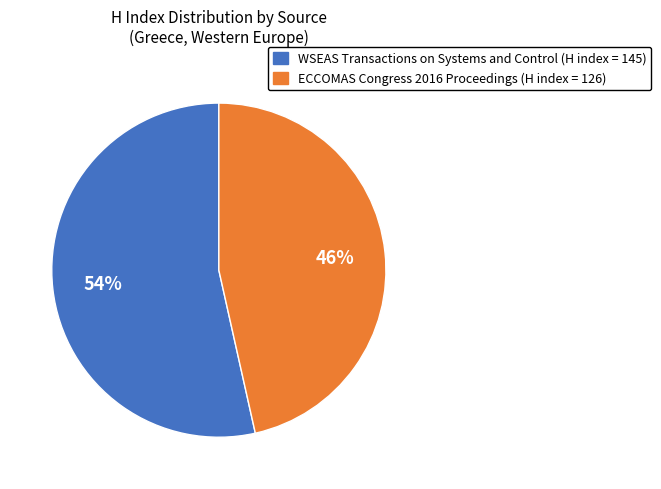

To the nearest percent, what is the average slice percentage?

50%